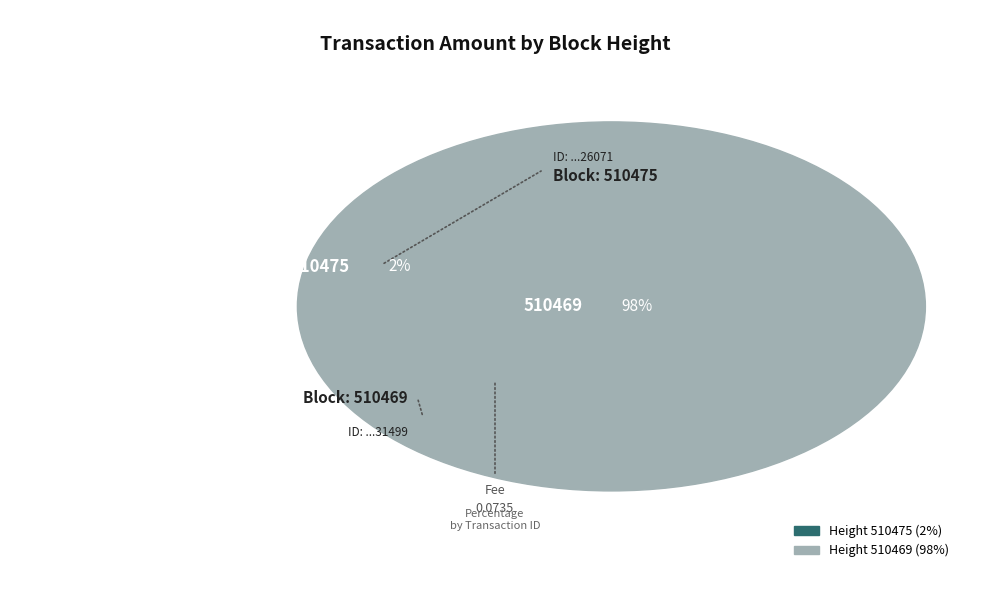

To the nearest percent, what portion does 510475 represent?

2%